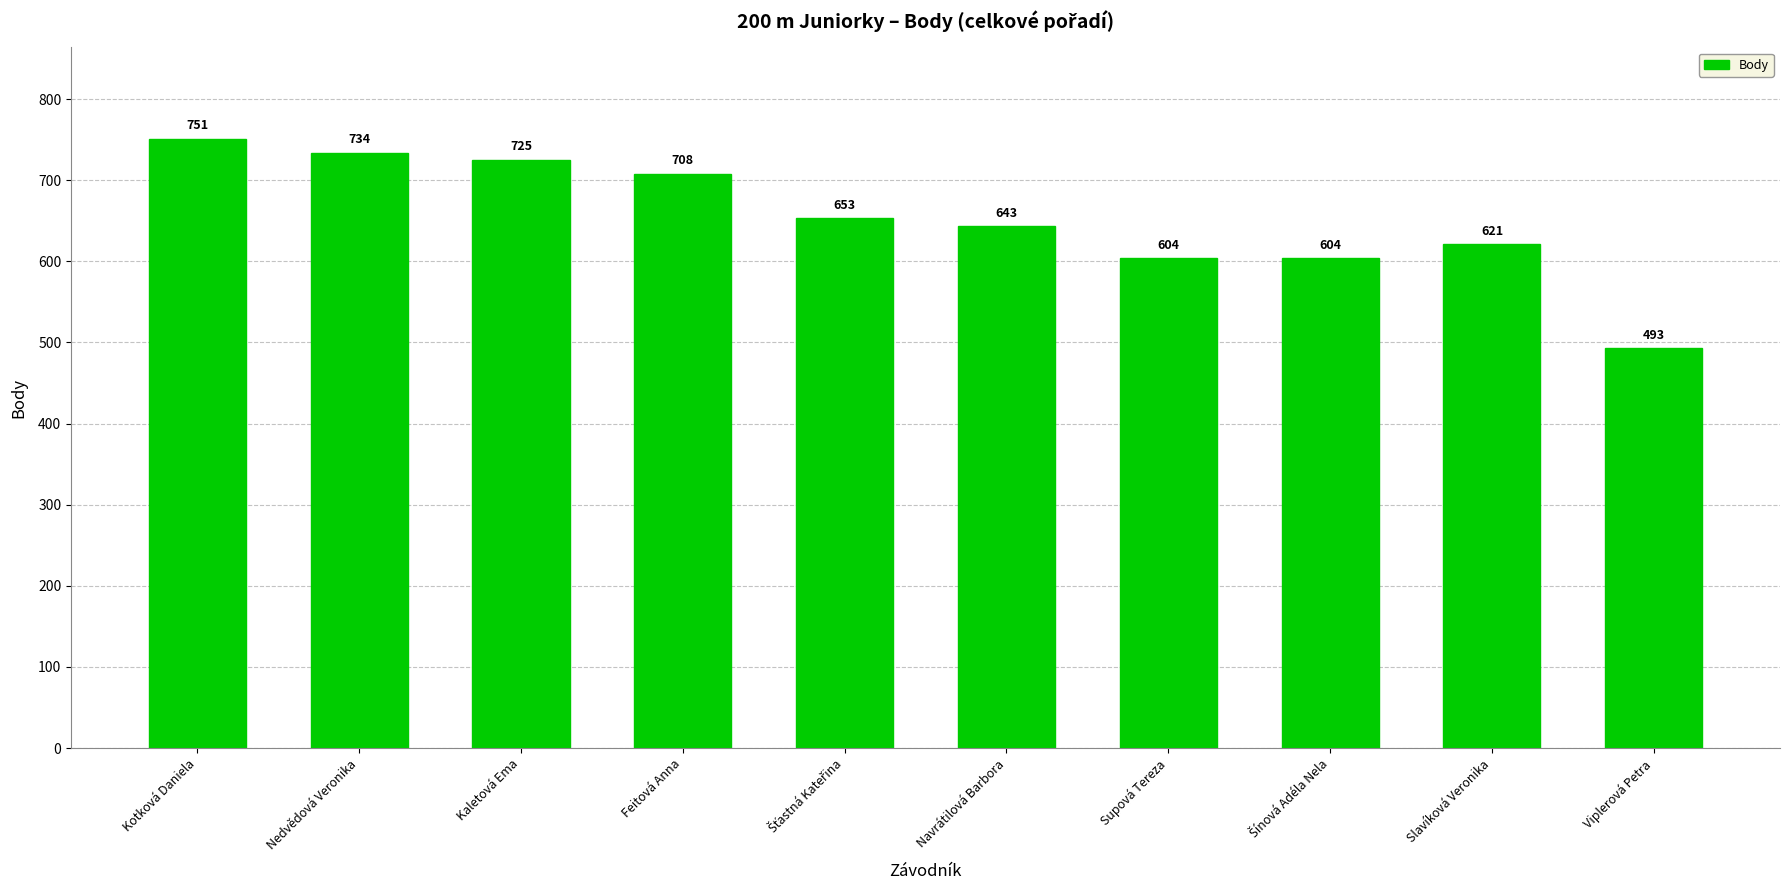

What is the label of the 7th bar from the left?

Supová Tereza